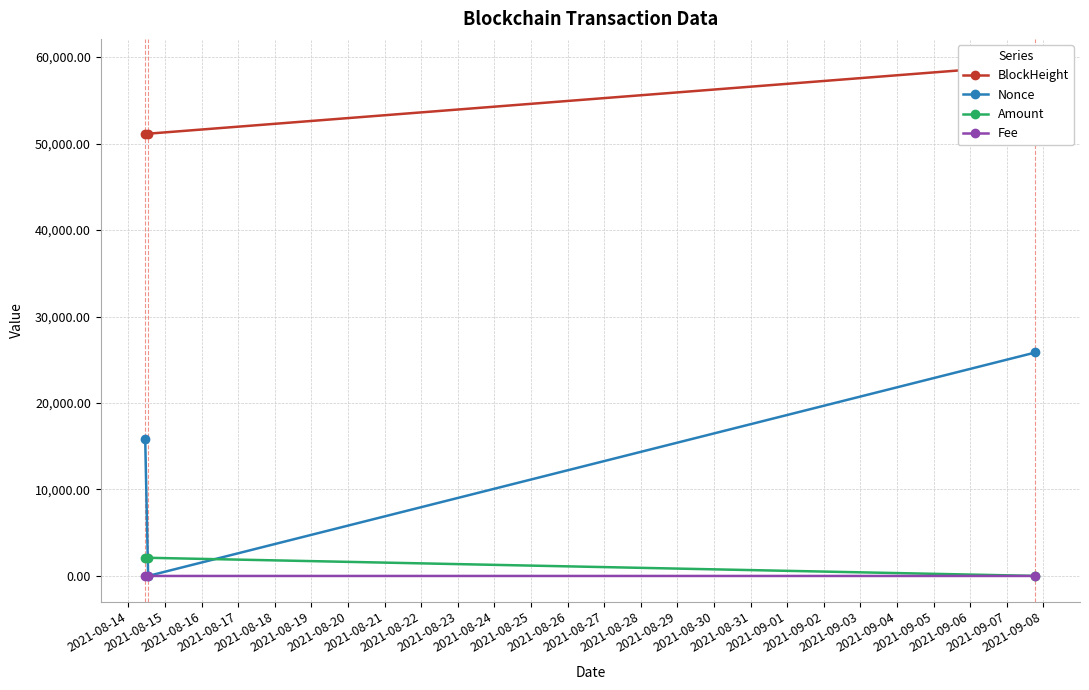

Which series has the widest spread of values?

Nonce